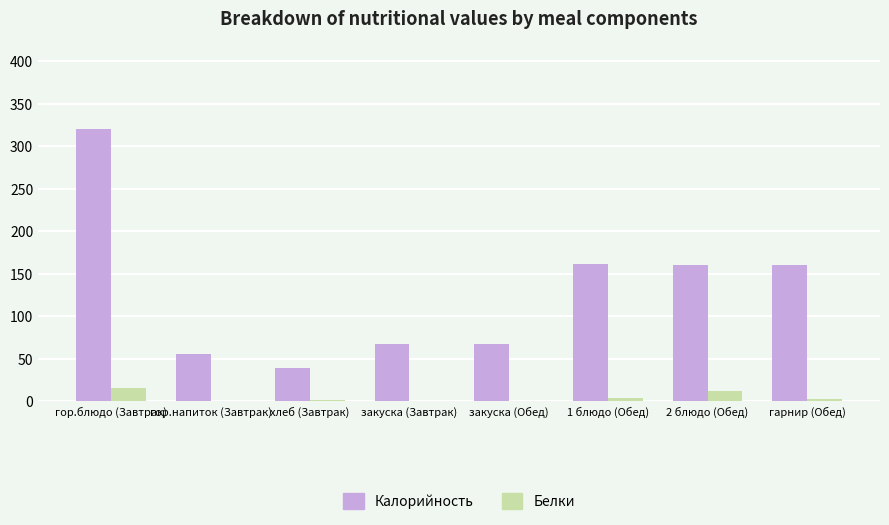

At which label does Белки first exceed 3?

гор.блюдо (Завтрак)